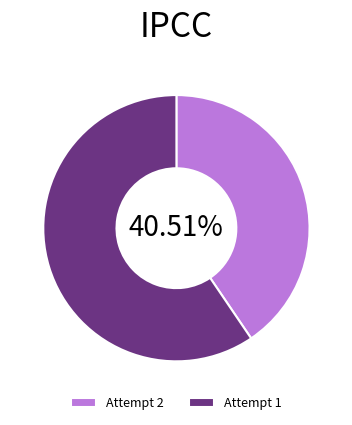

Do Attempt 1 and Attempt 2 together represent more than half of the pie?

Yes